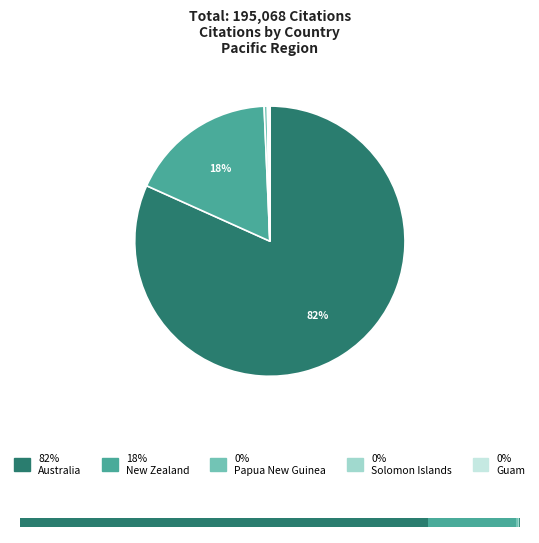

To the nearest percent, what is the combined percentage of French Polynesia and New Zealand?

18%